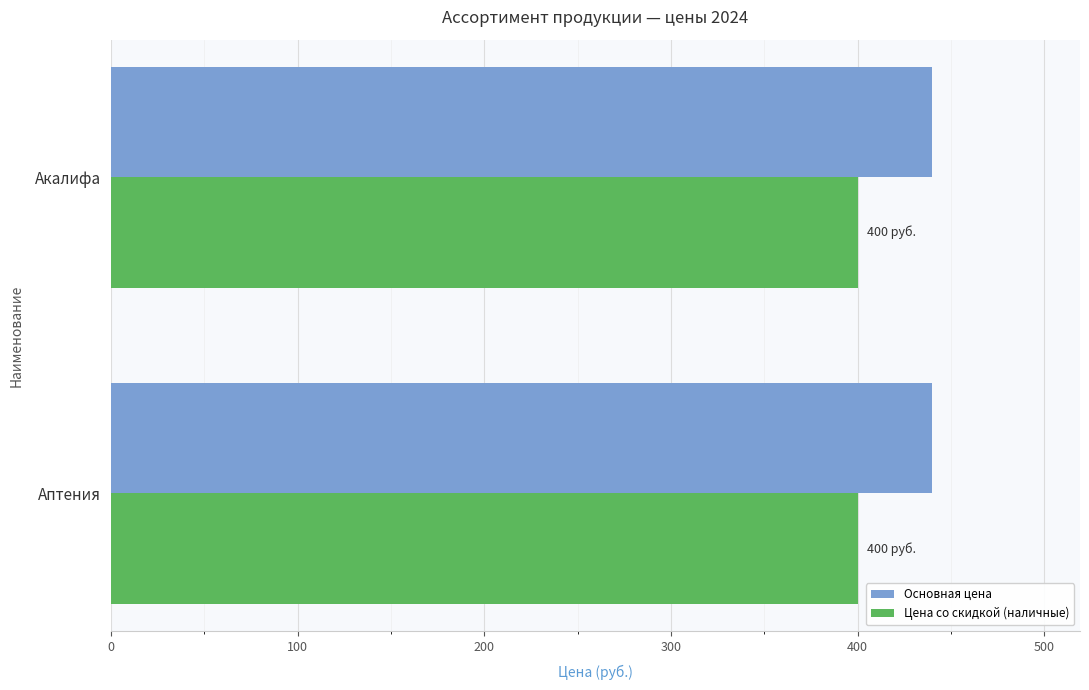

Which series has the largest total across all categories?

Основная цена